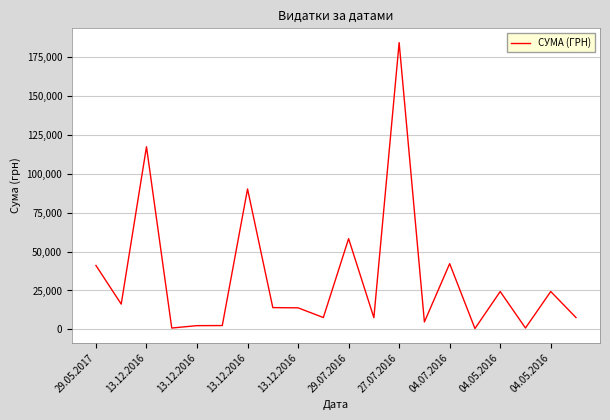

What is the greatest value displayed?

184432.0